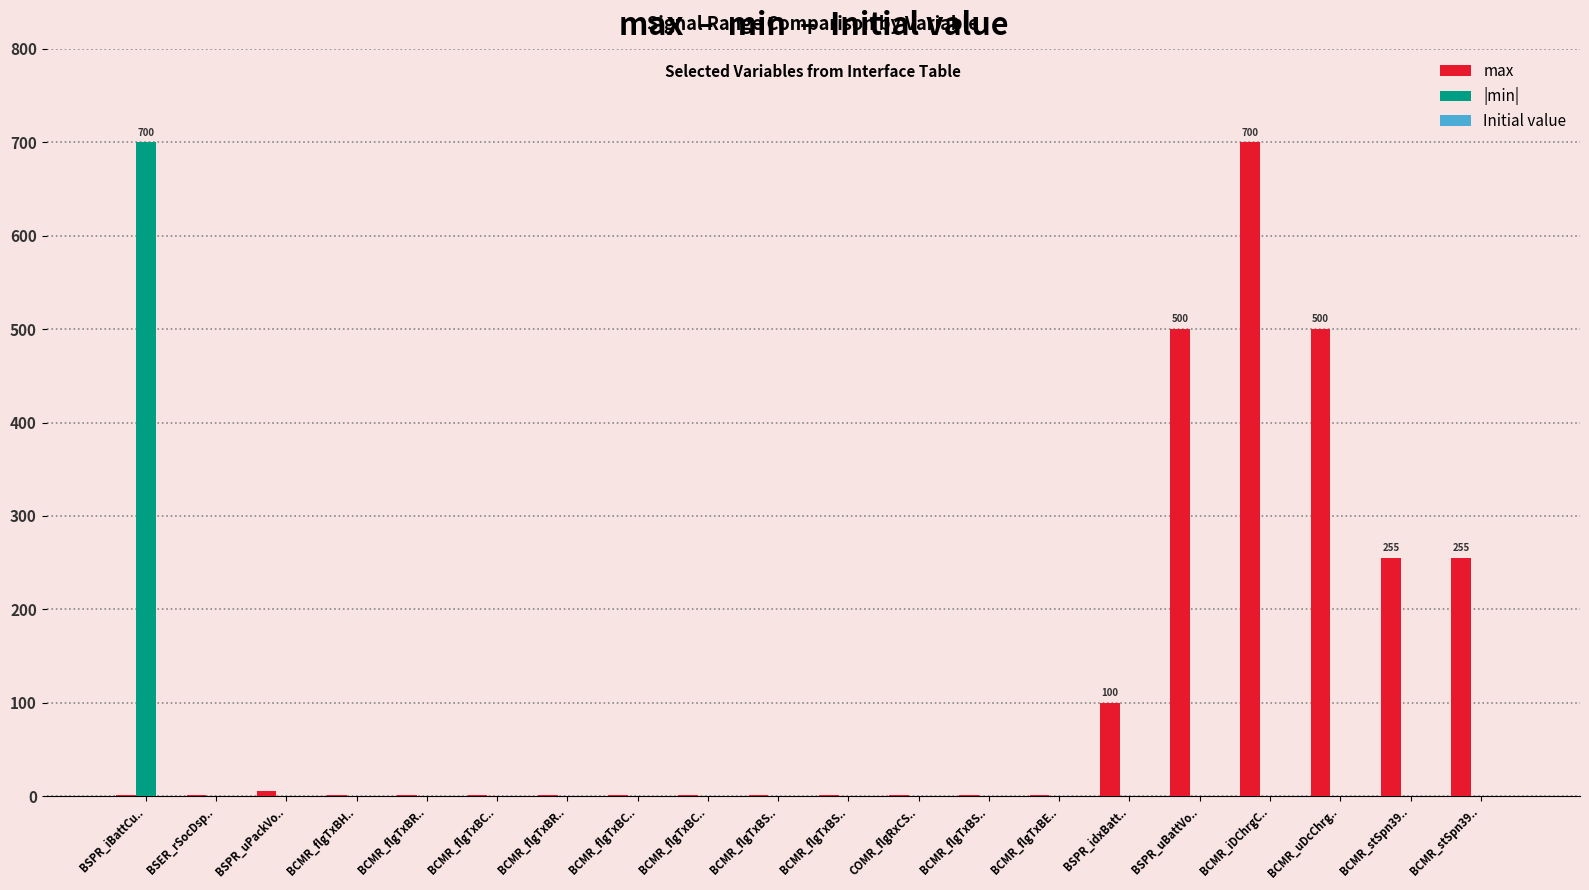

How many groups of bars are there?

20